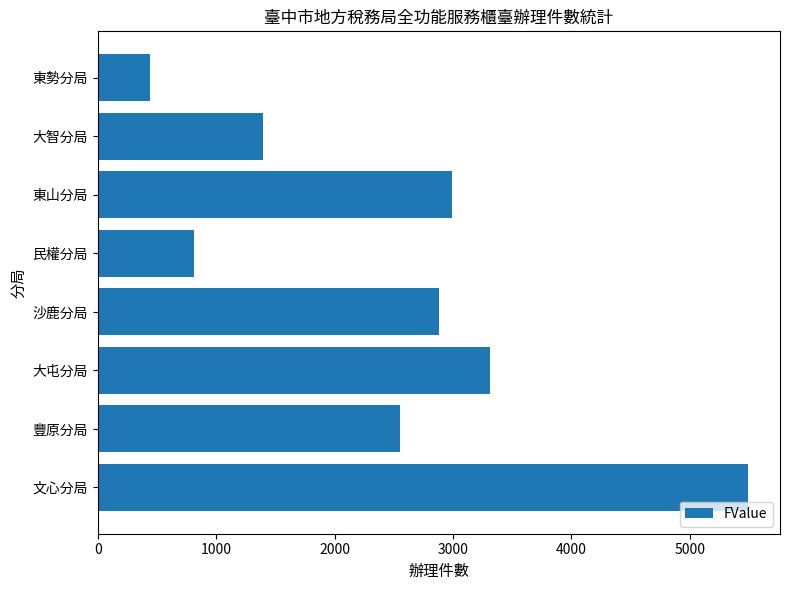

Reading top to bottom, list all the values displayed in this chart.

445	1399	2991	814	2880	3316	2556	5489